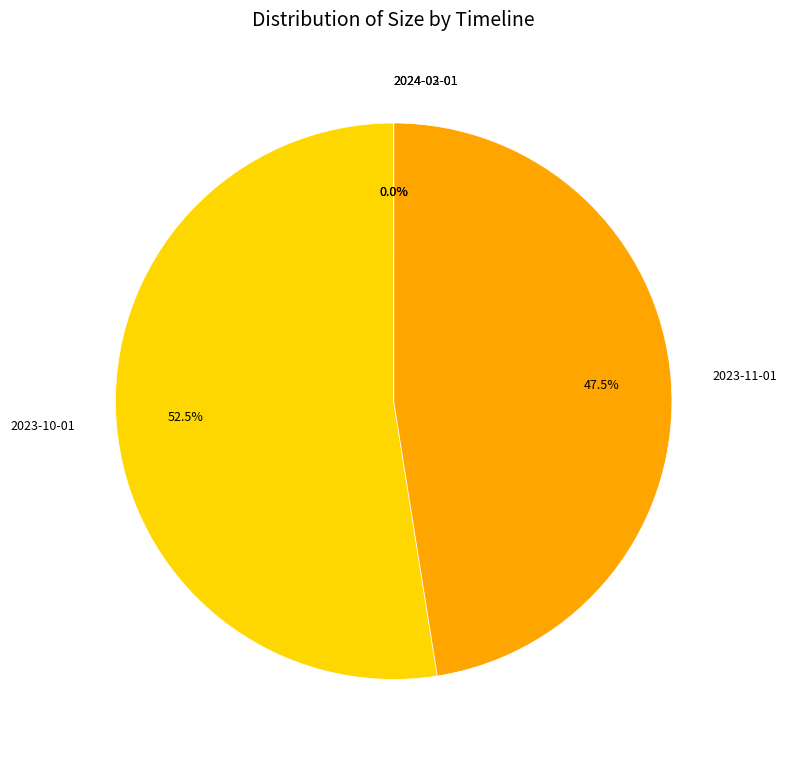

Which slice is the largest?

2023-10-01